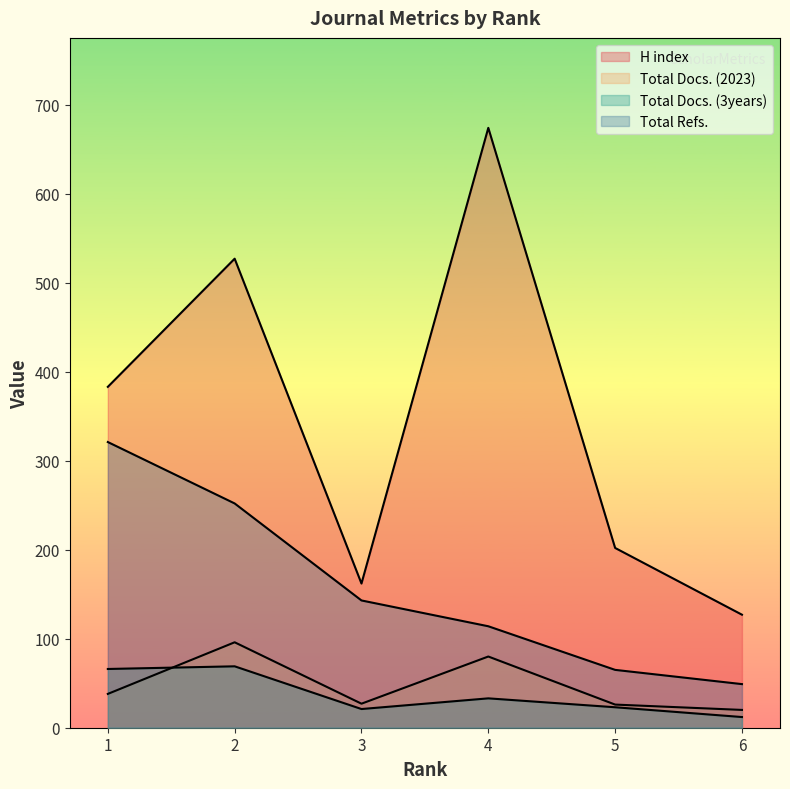

Which series changed the most between 4 and 5?

H index